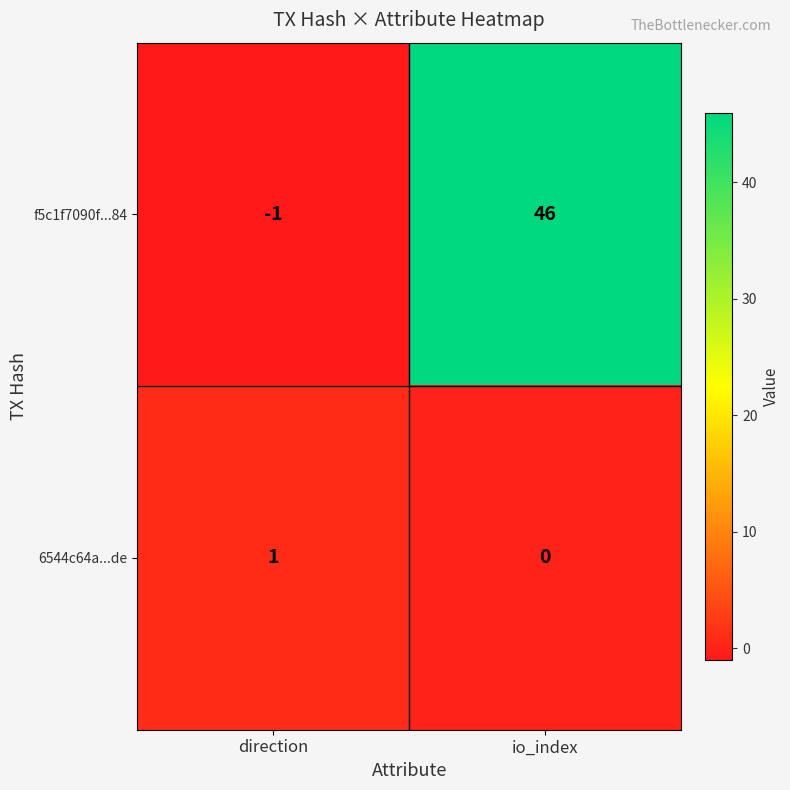

Which category has the lowest value across all series?

direction